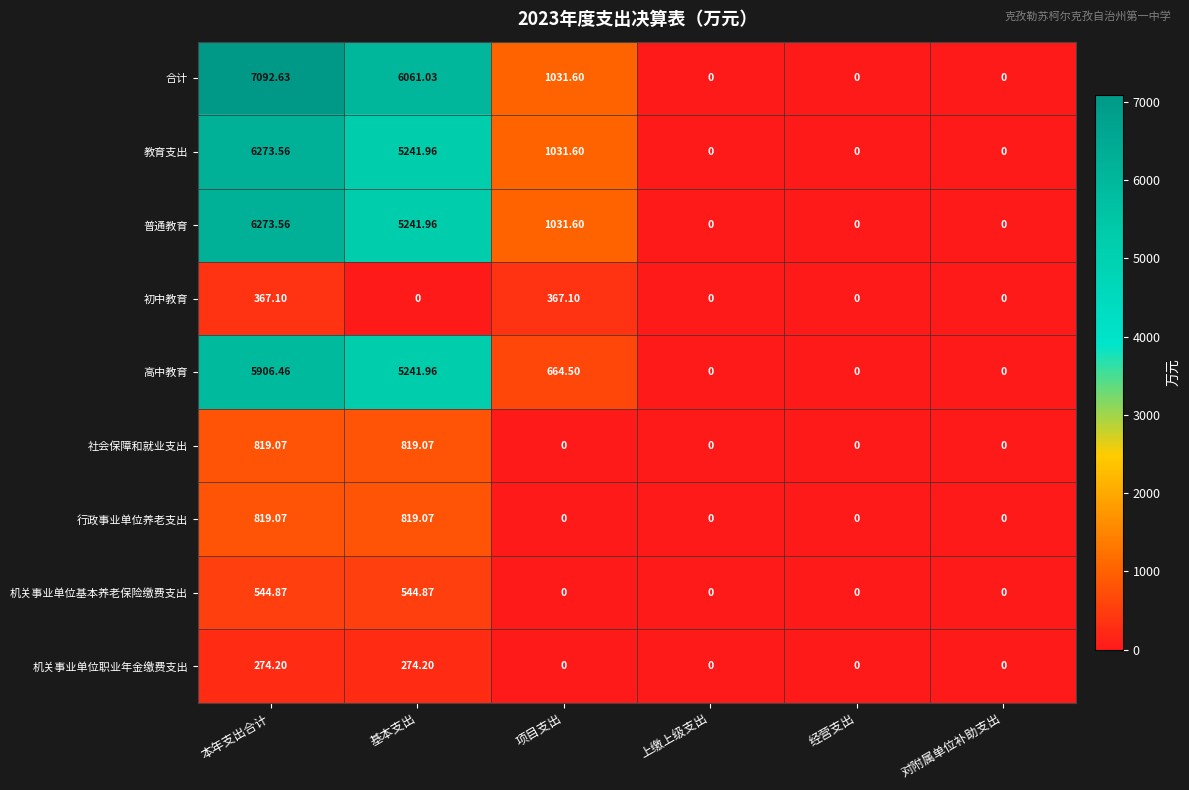

Which series changed the most between 基本支出 and 对附属单位补助支出?

合计